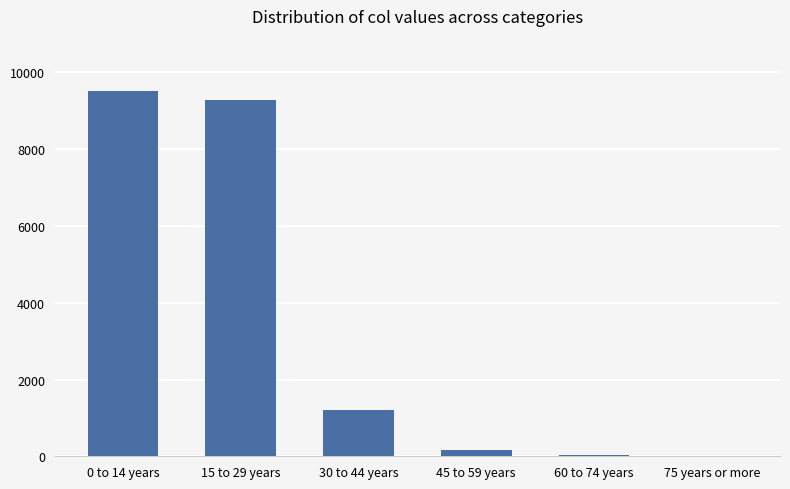

The value at 15 to 29 years is 12615.2. True or false?

False